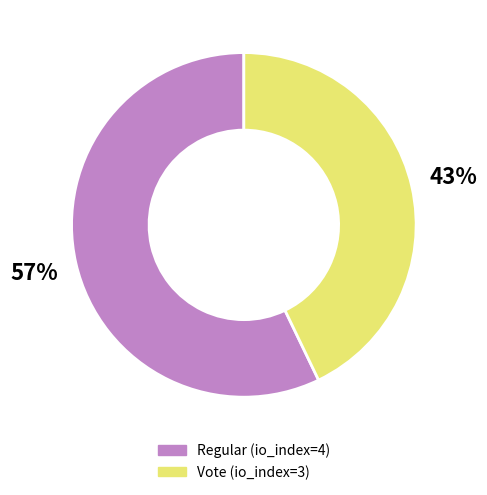

What is the smallest slice in the pie chart?

Vote (io_index=3)